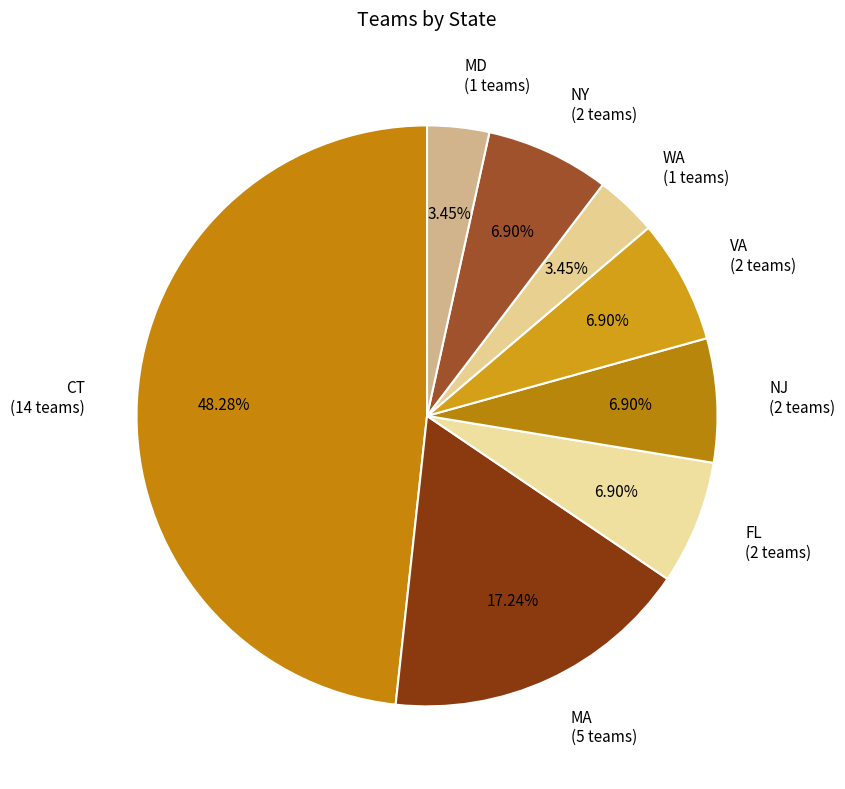

Approximately how many times larger is the value at CT compared to FL?

7.0